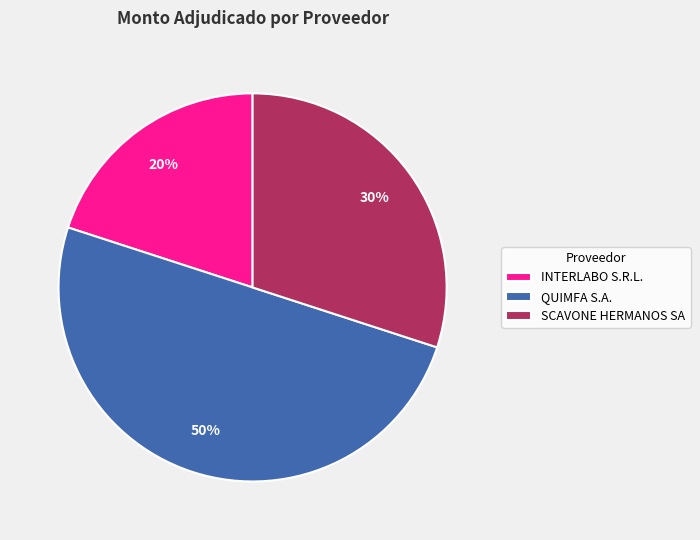

To the nearest percent, what is the combined percentage of SCAVONE HERMANOS SA and INTERLABO S.R.L.?

50%